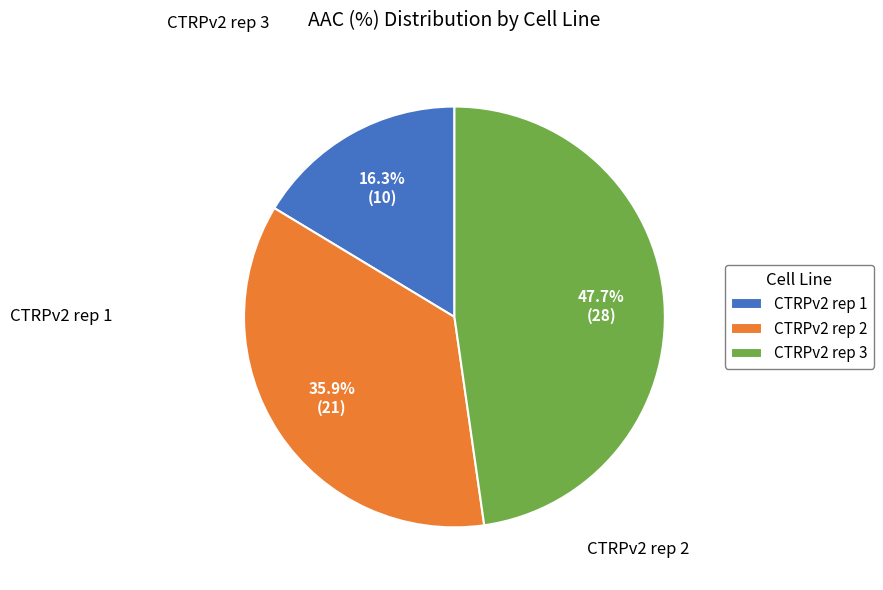

To the nearest percent, what is the difference between the CTRPv2 rep 1 and CTRPv2 rep 2 slice percentages?

20%